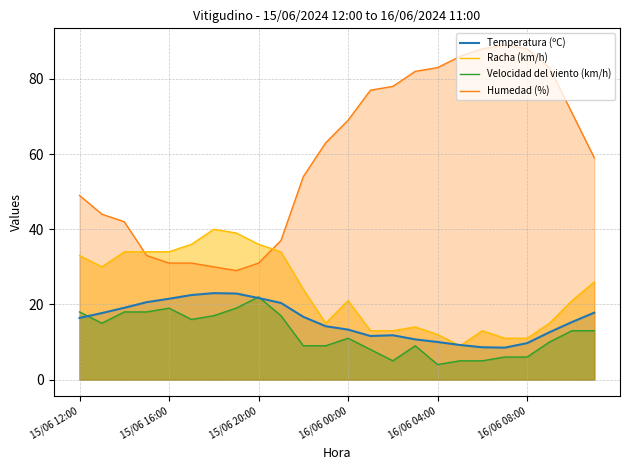

What is the sum of the Racha (km/h) values at 15/06 12:00 and 16/06 04:00?

45.0